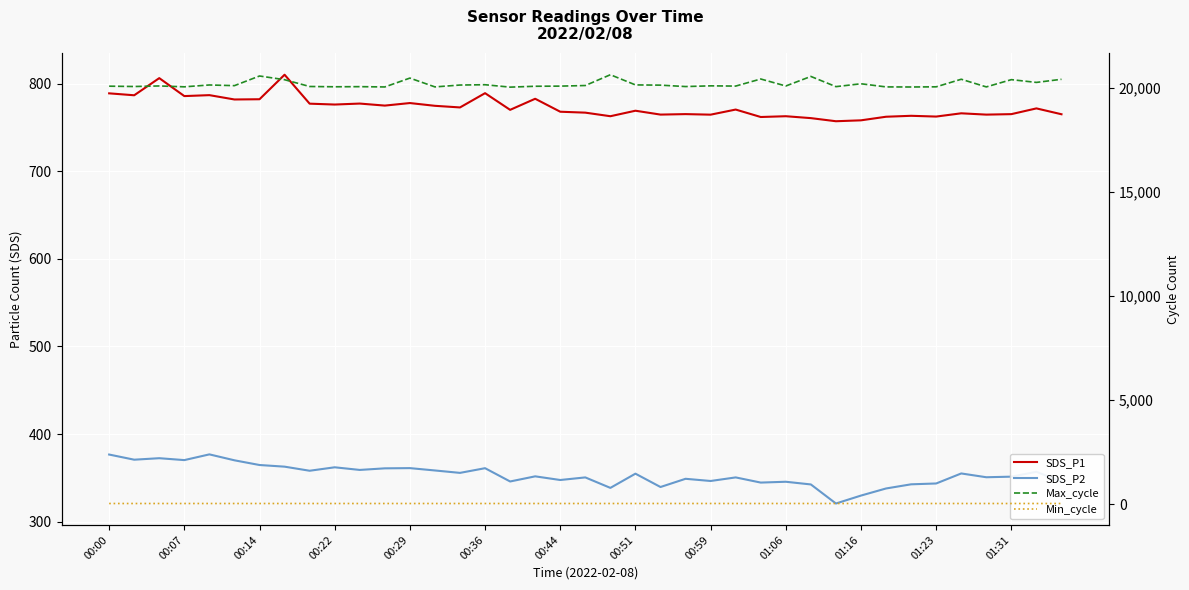

What is the difference between the second highest and second lowest values in the Max_cycle series?

528.0